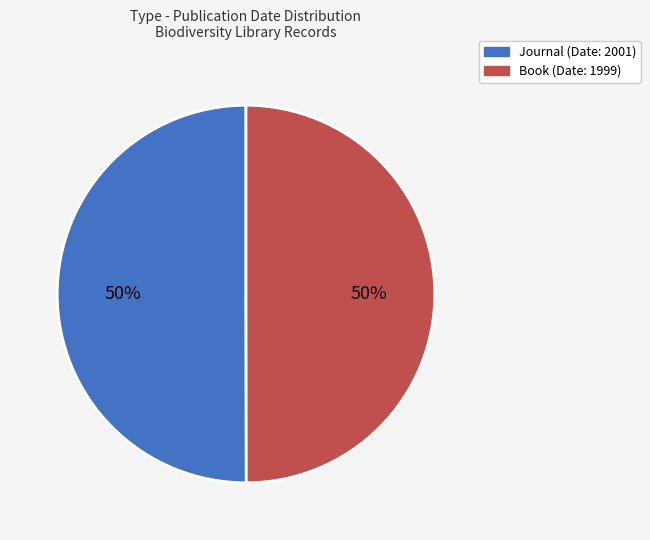

Approximately how many times larger is the value at Book compared to Journal?

1.0